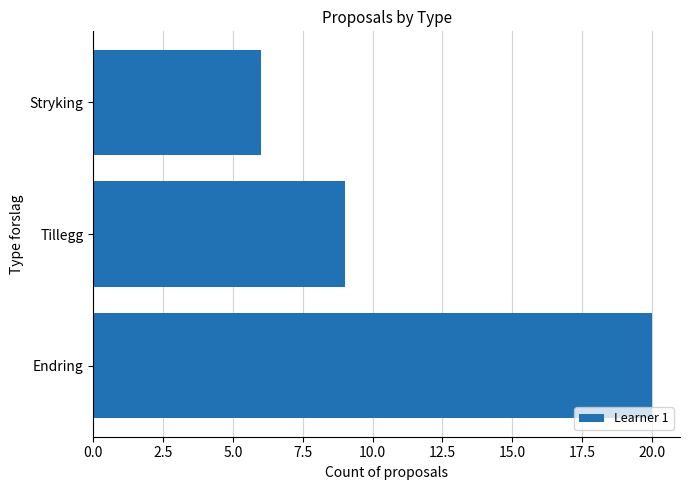

Rank the categories by value from highest to lowest.

Endring, Tillegg, Stryking